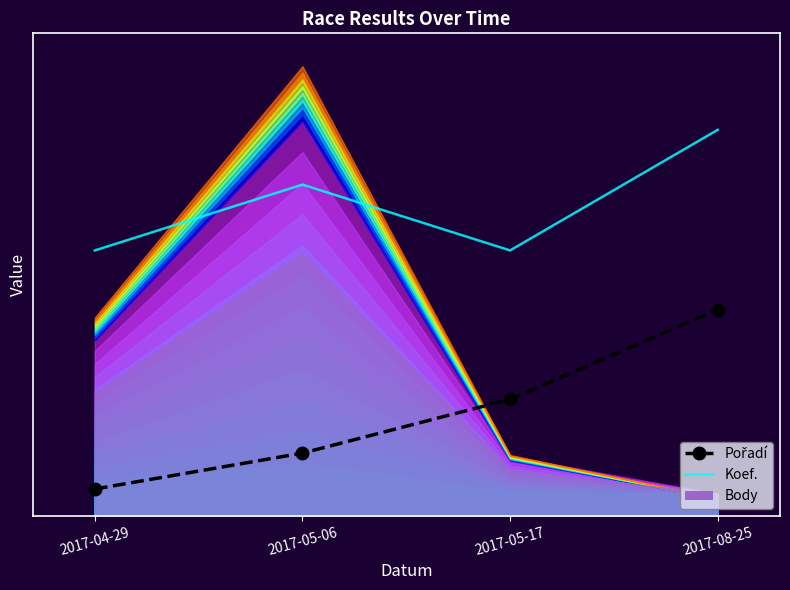

What is the label of the 1st point from the right?

2017-08-25